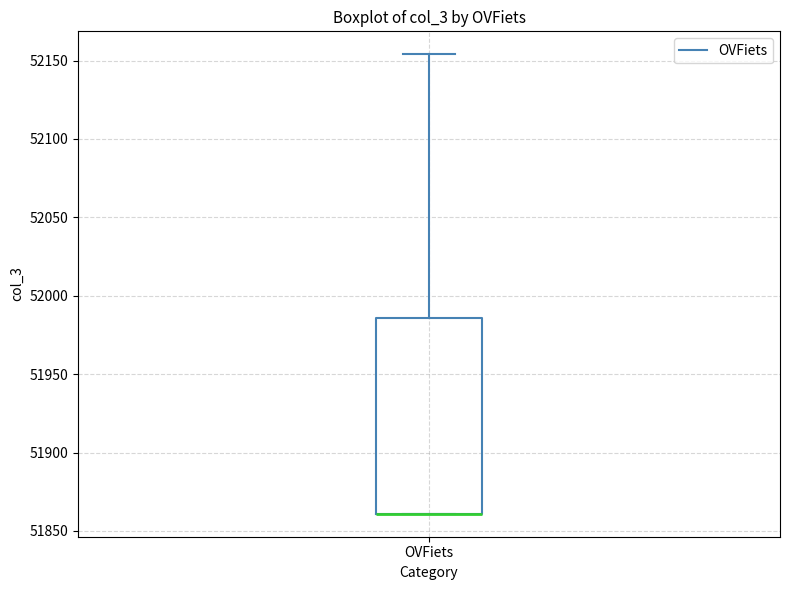

Read this box plot against the y-axis: the position of the median line, the range covered by the box, and the ends of both whiskers. The values are not printed on the chart, so give them approximately, as read against the axis.

median 51860 (drawn on the box's lower edge), box 51860 to 51985, whiskers 51860 to 52155